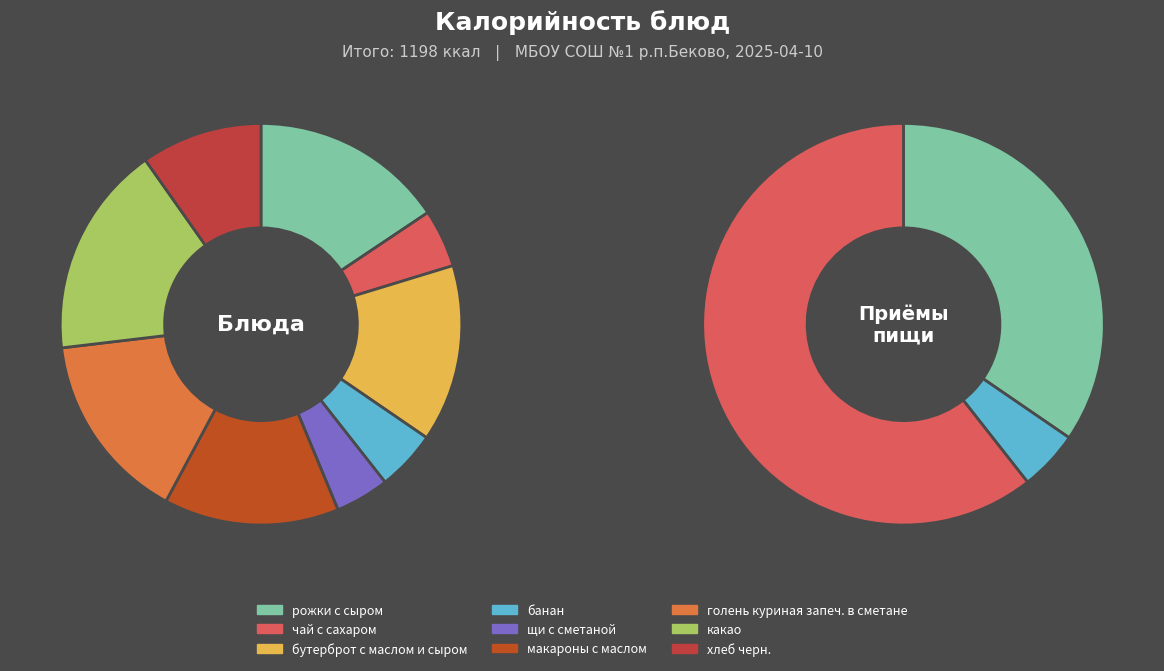

Is there any slice that represents more than half of the pie?

No